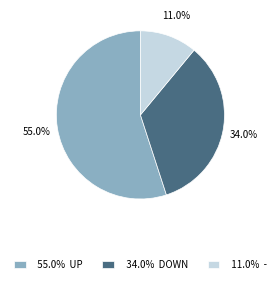

How many slices are in this pie chart?

3